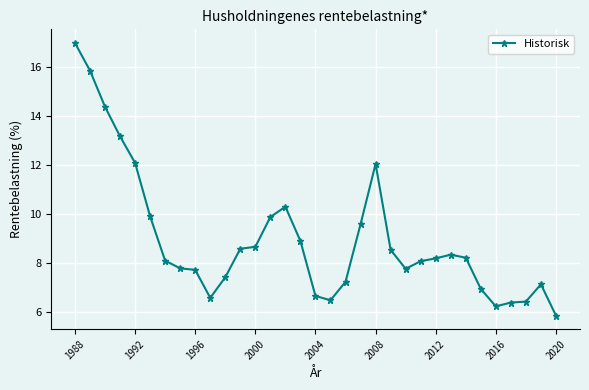

What is the difference between the maximum and minimum values?

11.1